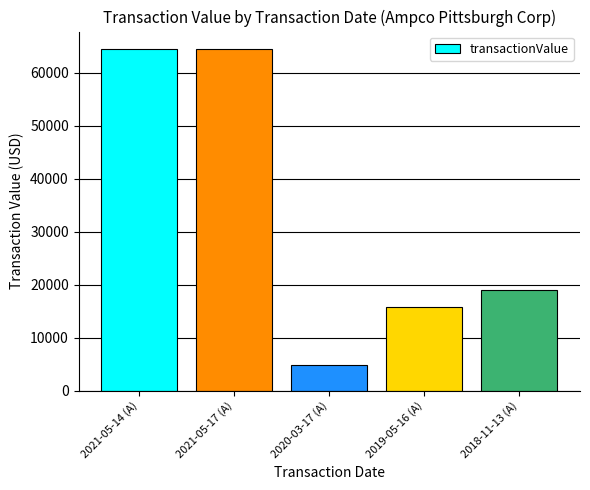

Reading right to left, extract all data points from this chart.

19000	15766	4782	64560	64560